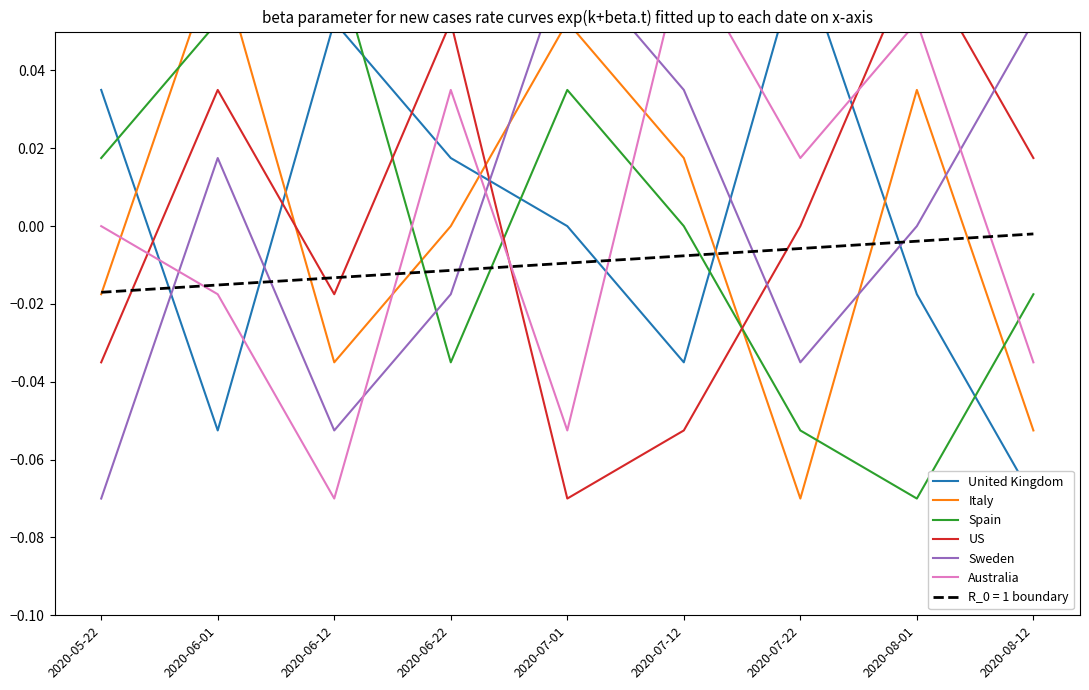

At which category does Sweden reach its first local valley?

2020-06-12